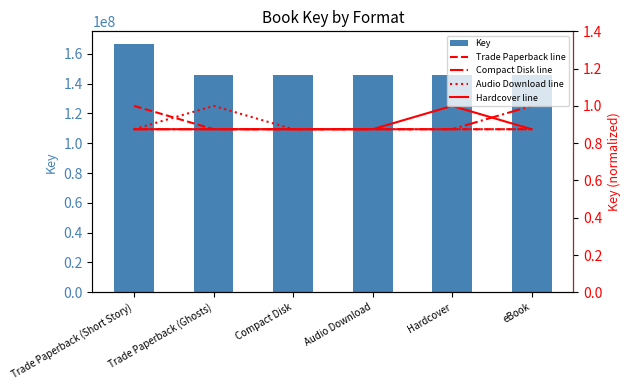

What is the spread (max minus min) of values at Trade Paperback (Short Story)?

166707415.1